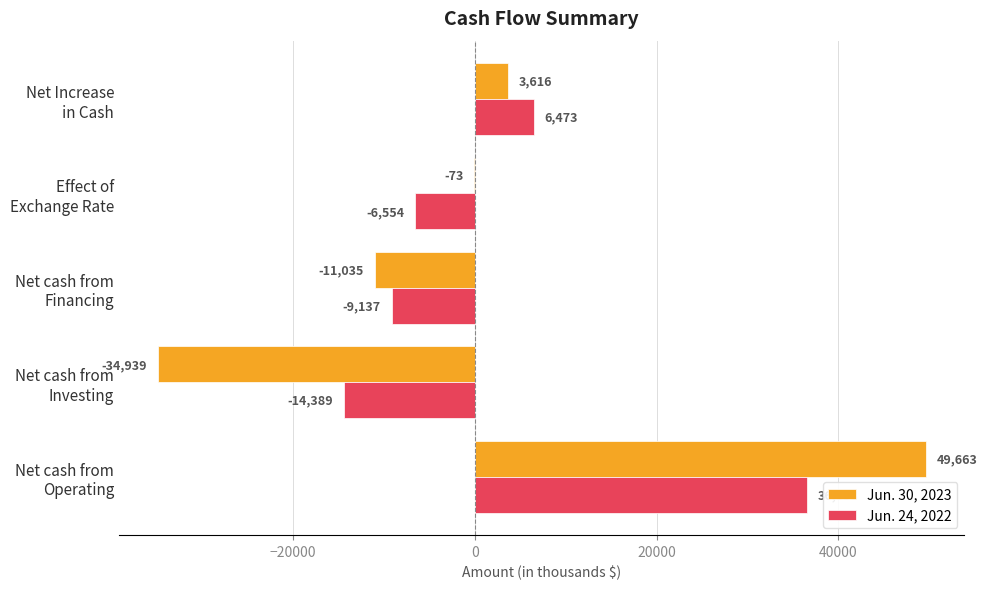

What is the maximum value for Jun. 24, 2022?

36553